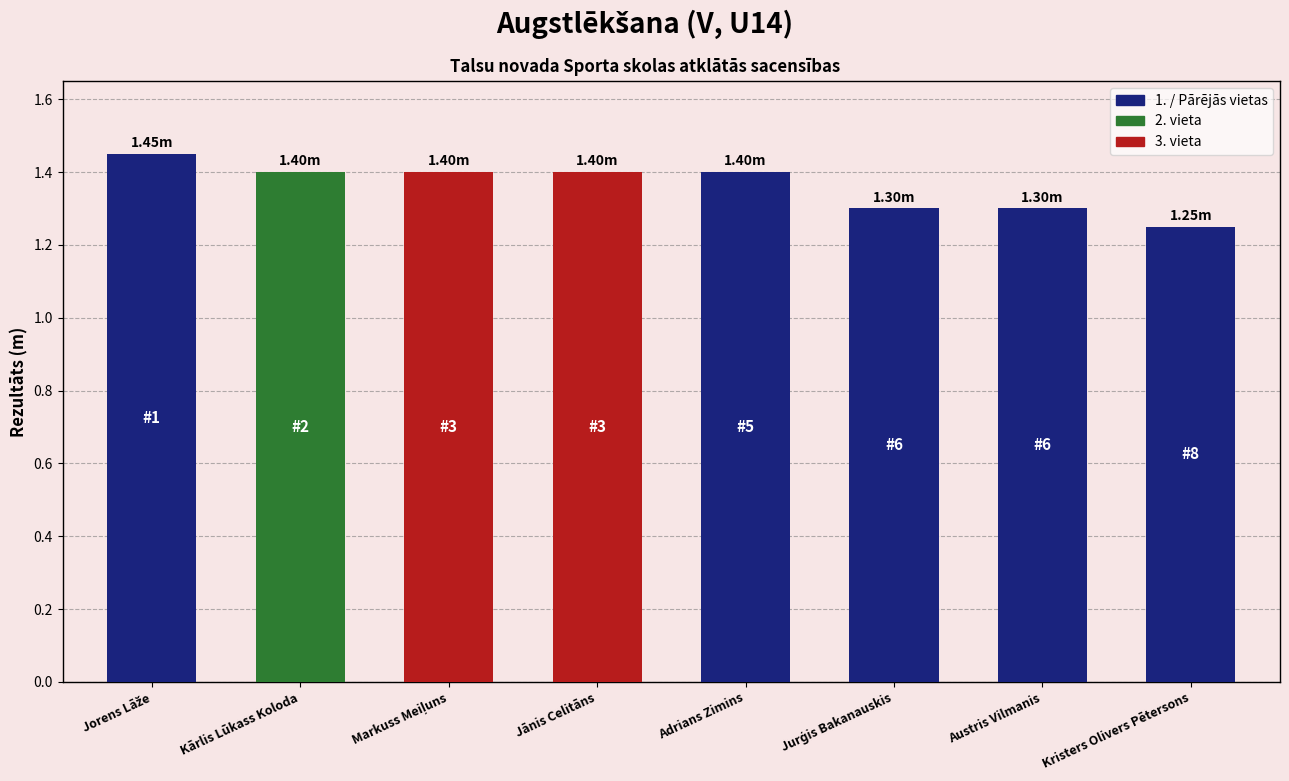

Approximately how many times larger is the value at Kristers Olivers Pētersons compared to Austris Vilmanis?

1.0